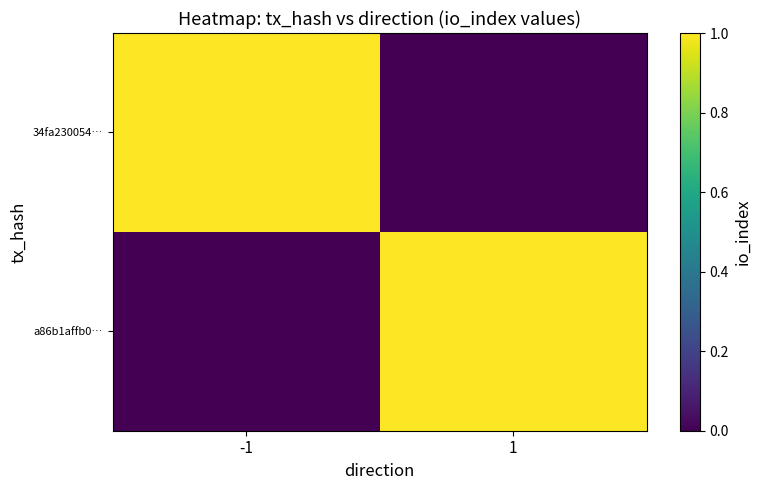

At which category is the sum across all series the highest?

-1